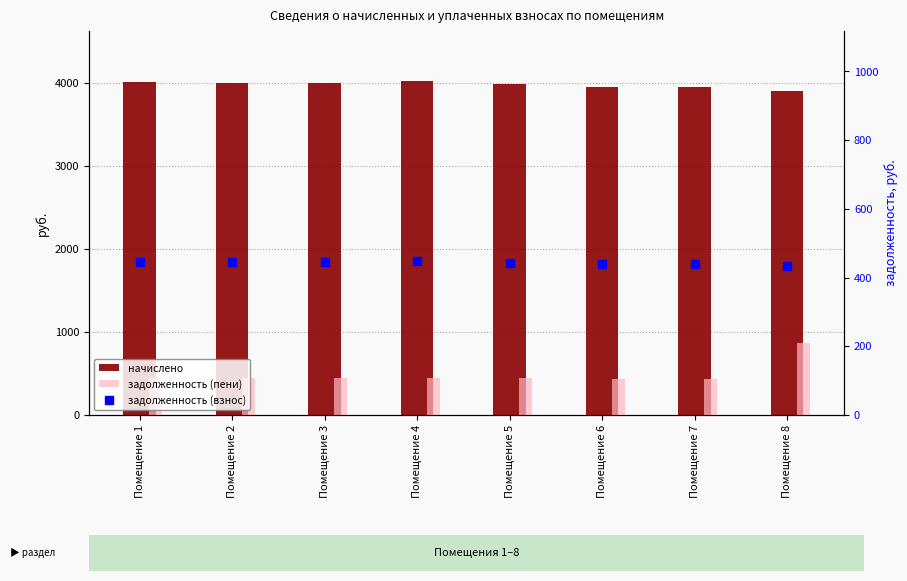

Is it true that задолженность (взнос) equals 144.9 at Помещение 2?

False